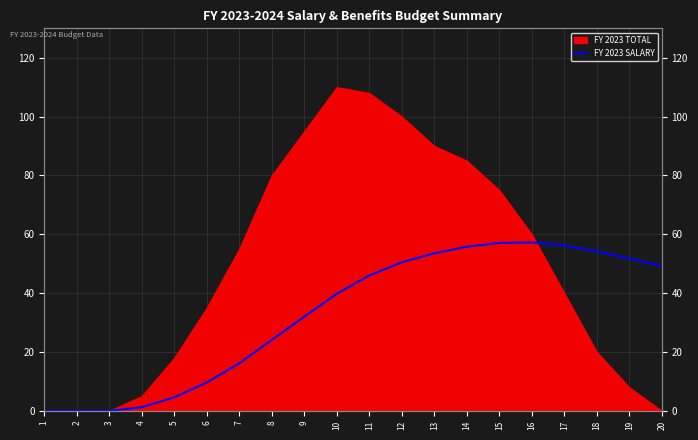

True or false: the data shows 57.2 at 16.

True